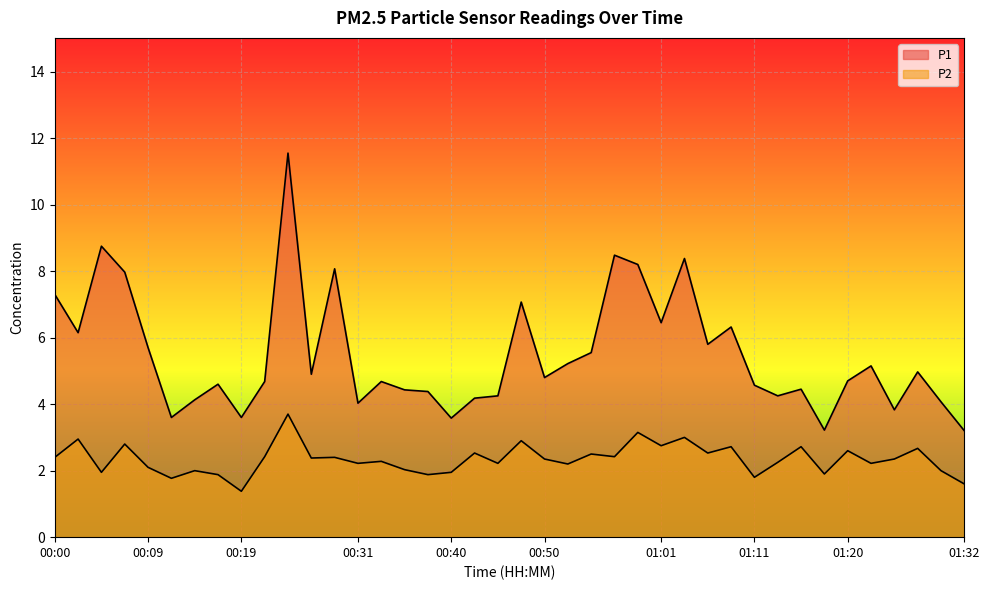

Reading left to right, transcribe all the data shown in this chart.

P1: 00:00=7.3	00:02=6.2	00:05=8.8	00:07=8.0	00:09=5.7	00:12=3.6	00:14=4.1	00:16=4.6	00:19=3.6	00:21=4.7	00:24=11.6	00:26=4.9	00:28=8.1	00:31=4.0	00:33=4.7	00:35=4.4	00:38=4.4	00:40=3.6	00:42=4.2	00:45=4.2	00:47=7.1	00:50=4.8	00:52=5.2	00:54=5.5	00:57=8.5	00:59=8.2	01:01=6.5	01:04=8.4	01:06=5.8	01:08=6.3	01:11=4.6	01:13=4.2	01:16=4.5	01:18=3.2	01:20=4.7	01:23=5.2	01:25=3.8	01:27=5.0	01:30=4.1	01:32=3.2
P2: 00:00=2.4	00:02=3.0	00:05=1.9	00:07=2.8	00:09=2.1	00:12=1.8	00:14=2.0	00:16=1.9	00:19=1.4	00:21=2.4	00:24=3.7	00:26=2.4	00:28=2.4	00:31=2.2	00:33=2.3	00:35=2.0	00:38=1.9	00:40=1.9	00:42=2.5	00:45=2.2	00:47=2.9	00:50=2.4	00:52=2.2	00:54=2.5	00:57=2.4	00:59=3.1	01:01=2.8	01:04=3.0	01:06=2.5	01:08=2.7	01:11=1.8	01:13=2.2	01:16=2.7	01:18=1.9	01:20=2.6	01:23=2.2	01:25=2.4	01:27=2.7	01:30=2.0	01:32=1.6